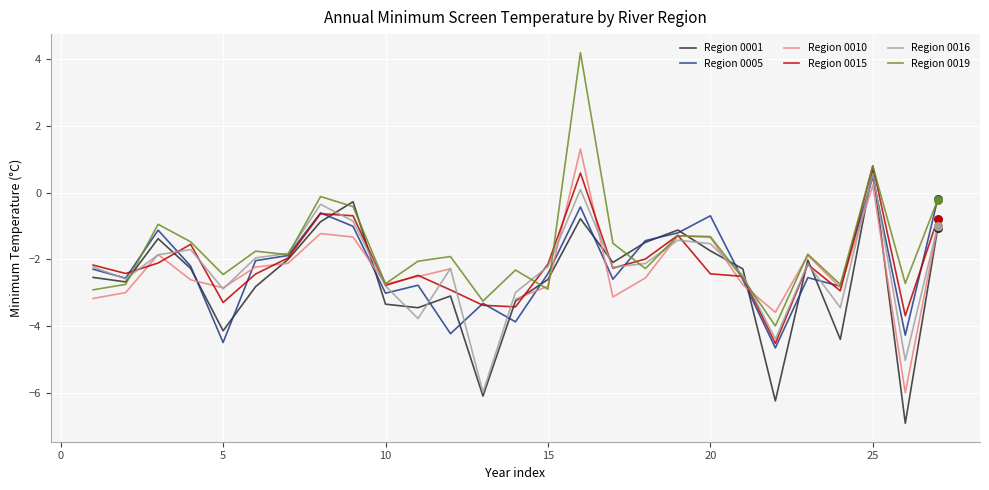

What is the maximum value for Region 0005?

0.5